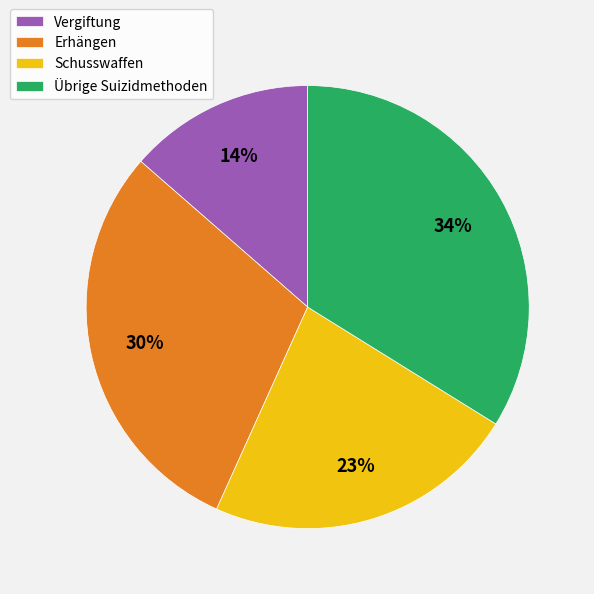

To the nearest percent, what portion does Schusswaffen represent?

23%